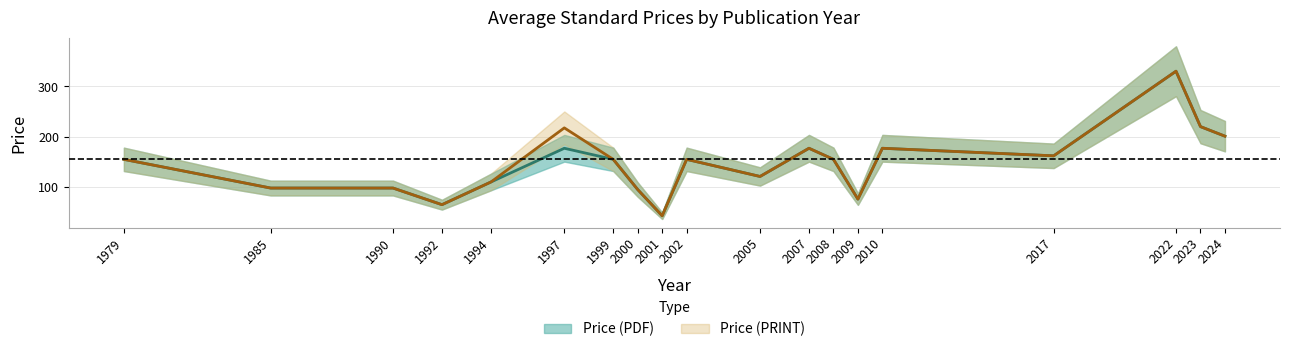

Which series has the widest spread of values?

Price (PDF)